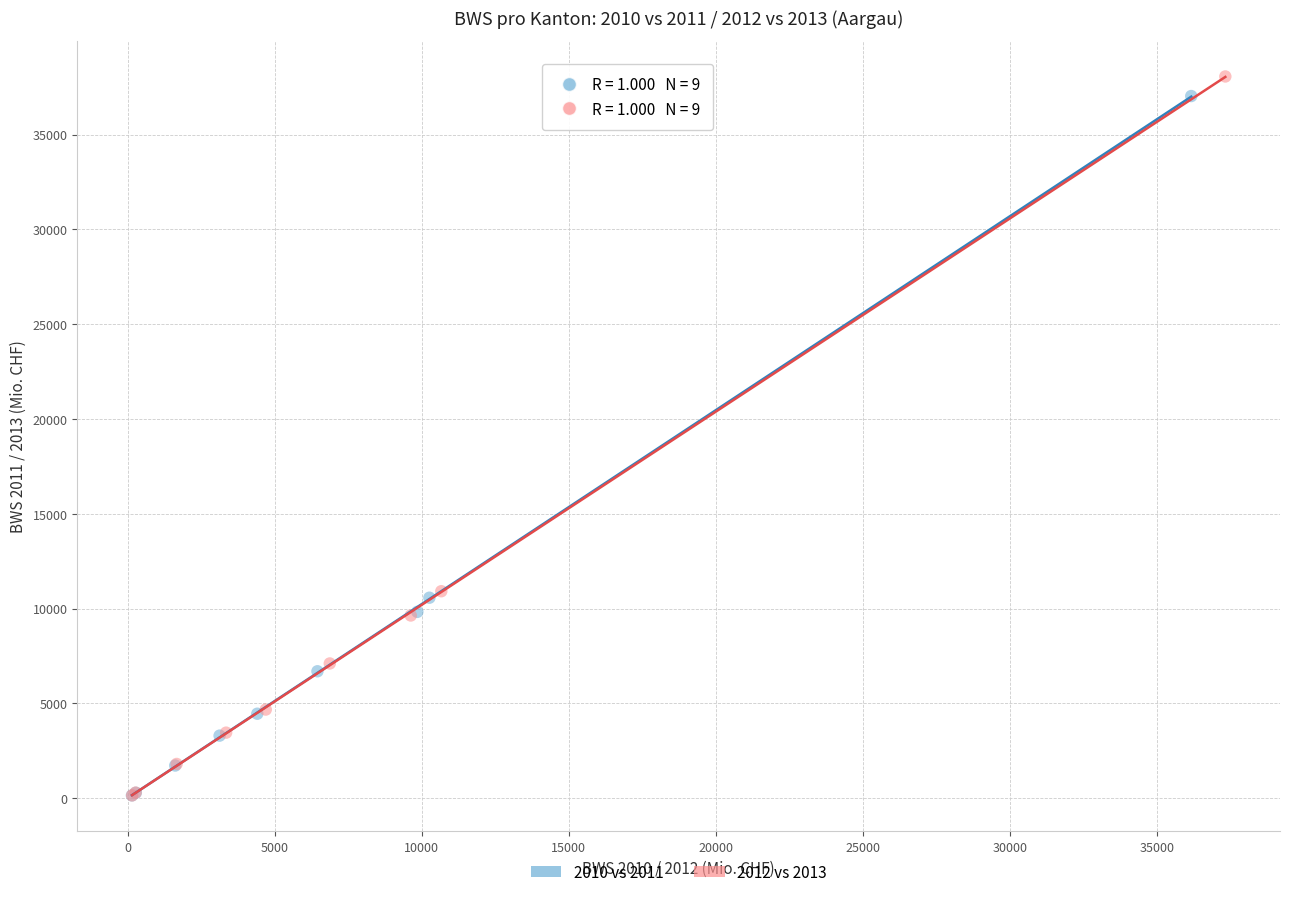

Which series has the largest Y range (max minus min)?

2012 vs 2013